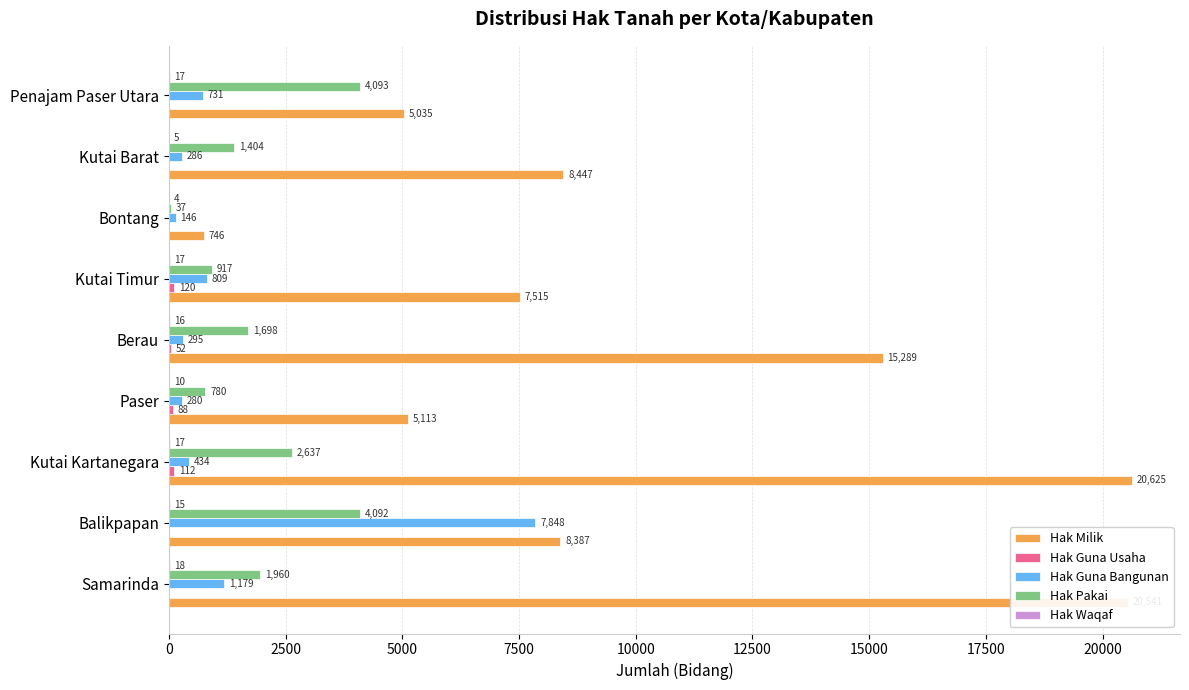

Between Kutai Timur and Kutai Barat, which series saw the biggest shift?

Hak Milik